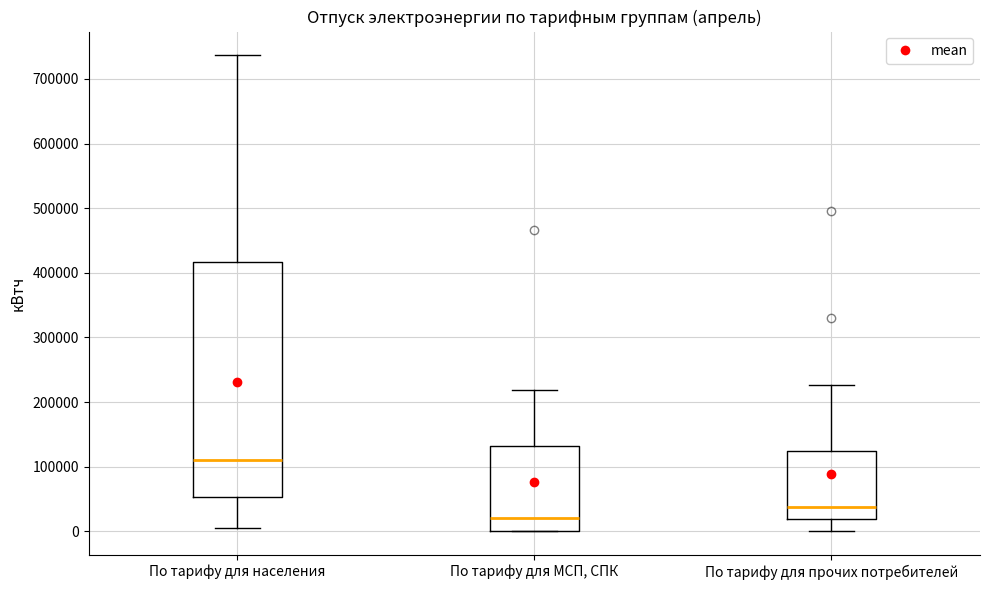

Reading left to right, transcribe this box plot: for each box, give where its median line is, the range the box spans, and where its two whiskers end, as read against the y-axis. The values are not printed on the chart, so give them approximately, as read against the axis.

По тарифу для населения: median 110000, box 50000 to 420000, whiskers 10000 to 740000
По тарифу для МСП, СПК: median 20000, box 0 to 130000, whiskers 0 to 220000
По тарифу для прочих потребителей: median 40000, box 20000 to 120000, whiskers 0 to 230000